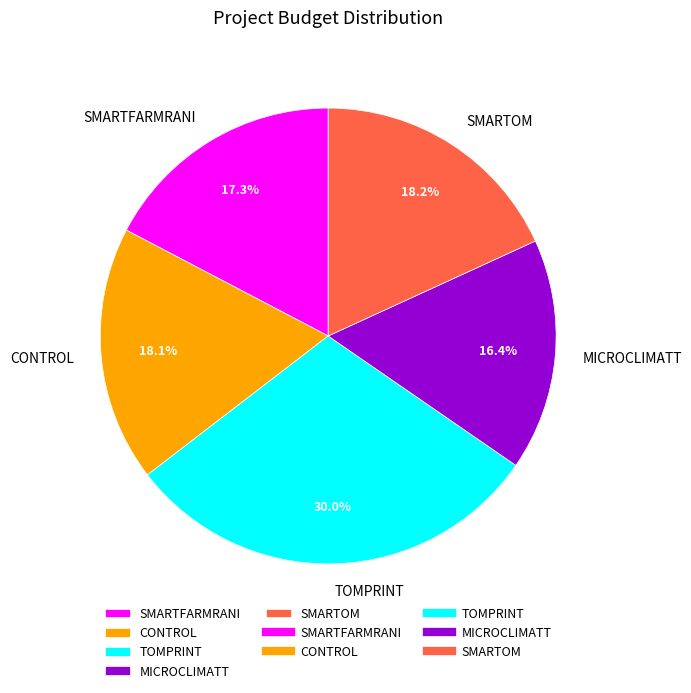

To the nearest percent, what is the combined percentage of CONTROL and SMARTFARMRANI?

35%